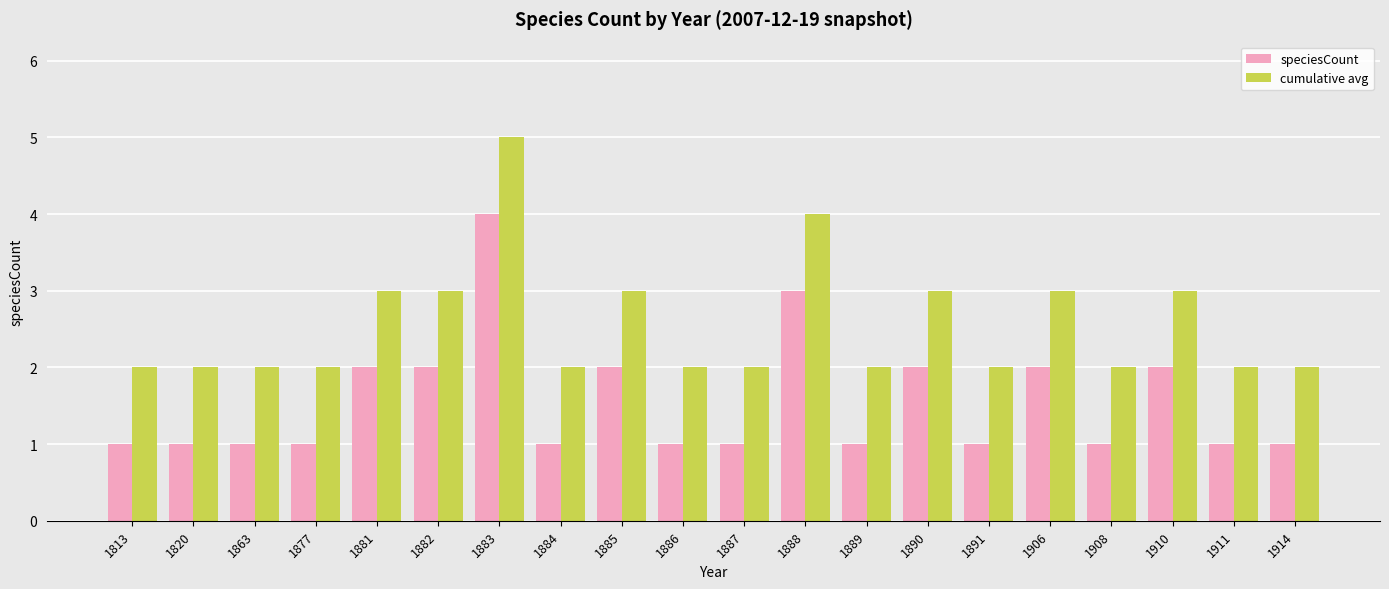

What is the maximum value shown in the chart?

5